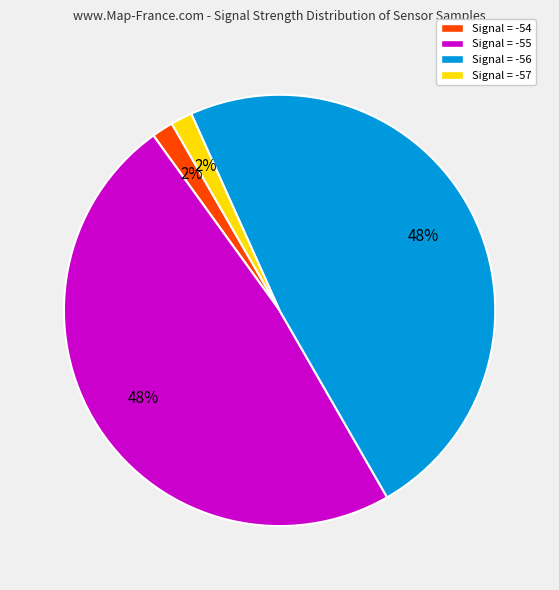

To the nearest percent, what portion does Signal = -57 represent?

2%